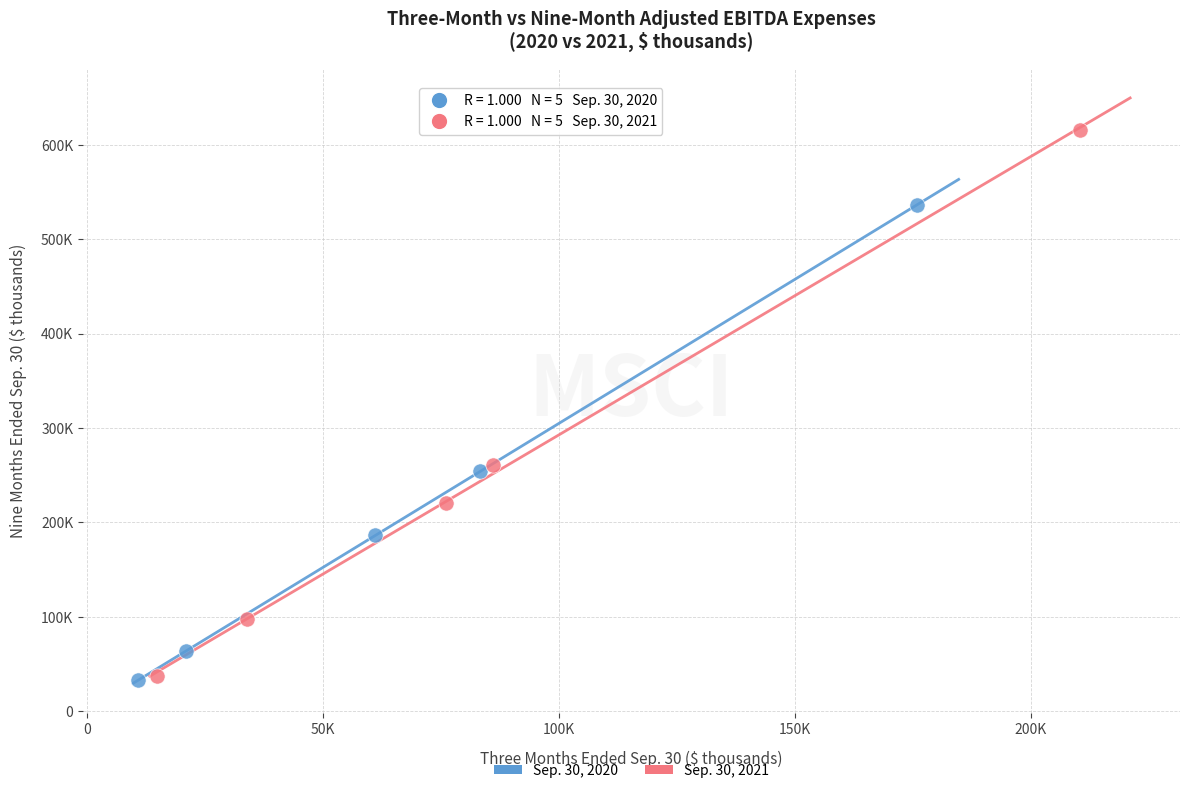

What are all the series names shown in the legend?

Sep. 30, 2020, Sep. 30, 2021